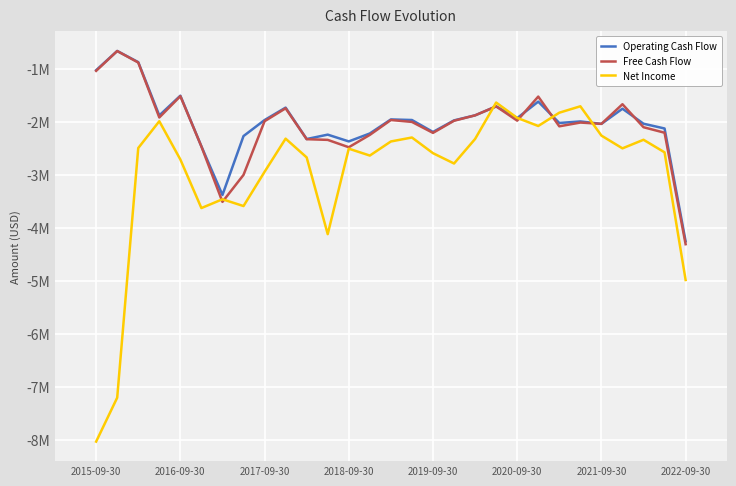

What are all the series names shown in the legend?

Operating Cash Flow, Free Cash Flow, Net Income